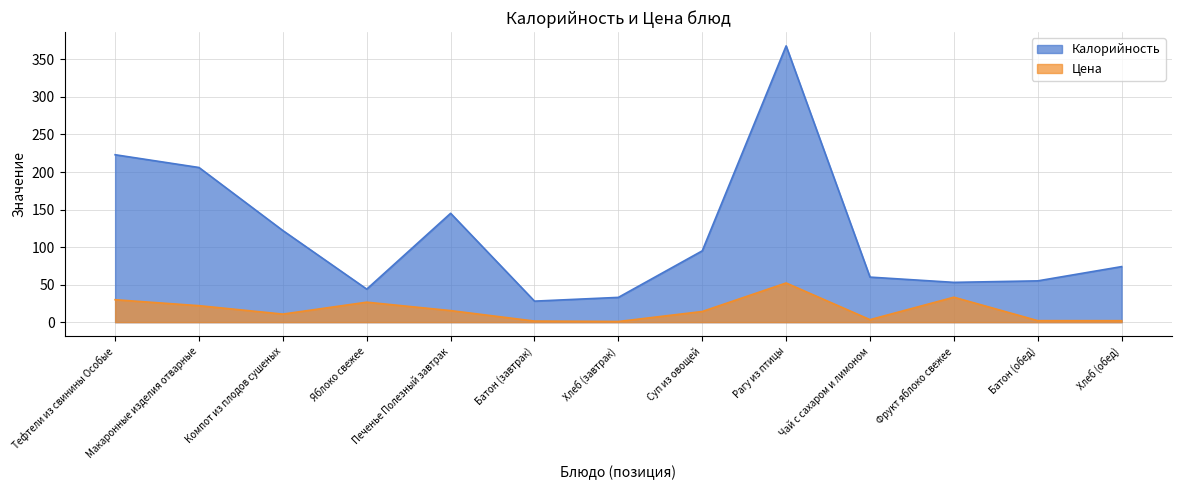

Reading left to right, transcribe all the data shown in this chart.

Калорийность: Тефтели из свинины Особые=223.0	Макаронные изделия отварные=206.0	Компот из плодов сушеных=122.0	Яблоко свежее=44.0	Печенье Полезный завтрак=145.0	Батон (завтрак)=28.0	Хлеб (завтрак)=33.0	Суп из овощей=95.0	Рагу из птицы=368.0	Чай с сахаром и лимоном=60.0	Фрукт яблоко свежее=53.0	Батон (обед)=55.0	Хлеб (обед)=74.0
Цена: Тефтели из свинины Особые=29.9	Макаронные изделия отварные=21.9	Компот из плодов сушеных=10.7	Яблоко свежее=26.6	Печенье Полезный завтрак=15.4	Батон (завтрак)=1.4	Хлеб (завтрак)=0.9	Суп из овощей=14.2	Рагу из птицы=52.2	Чай с сахаром и лимоном=3.3	Фрукт яблоко свежее=33.2	Батон (обед)=2.0	Хлеб (обед)=1.9